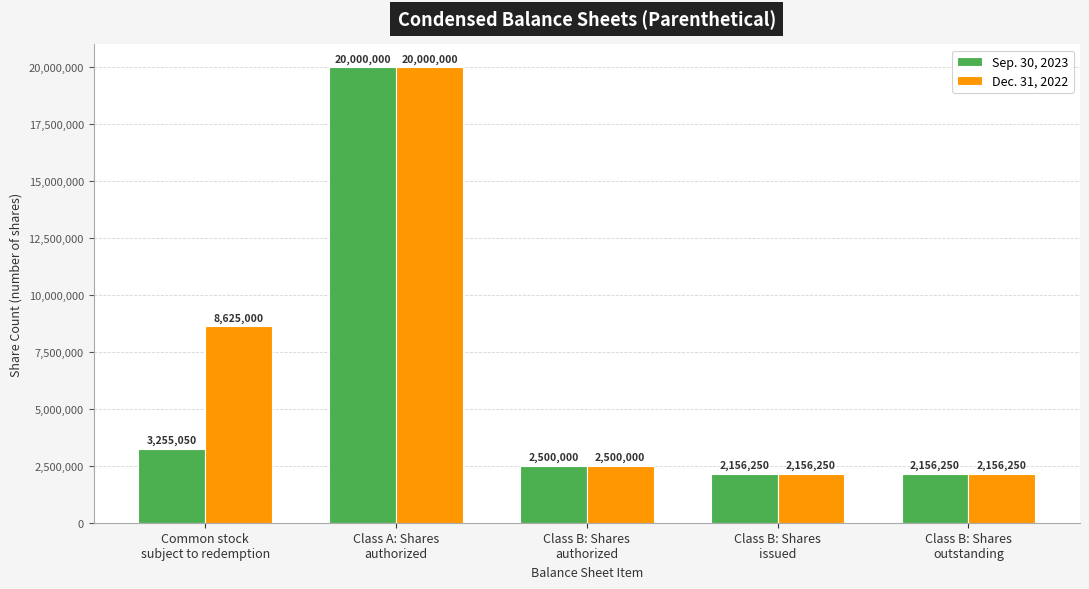

What is the difference between the second highest and minimum values in the Sep. 30, 2023 series?

1098800